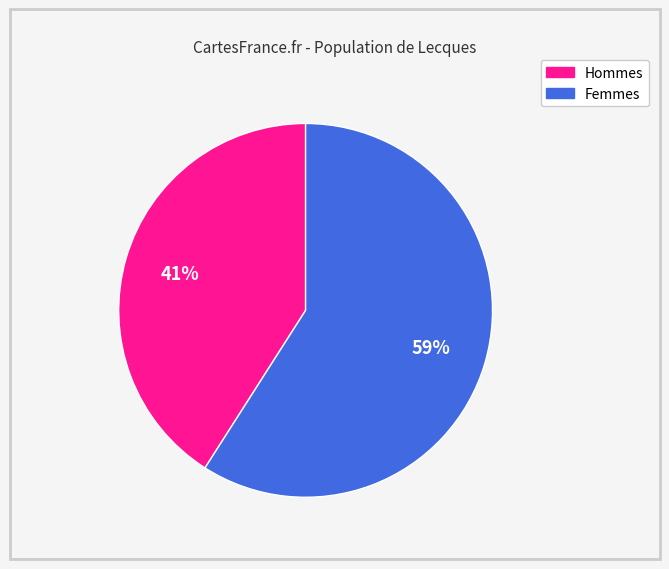

How many slices are in this pie chart?

2